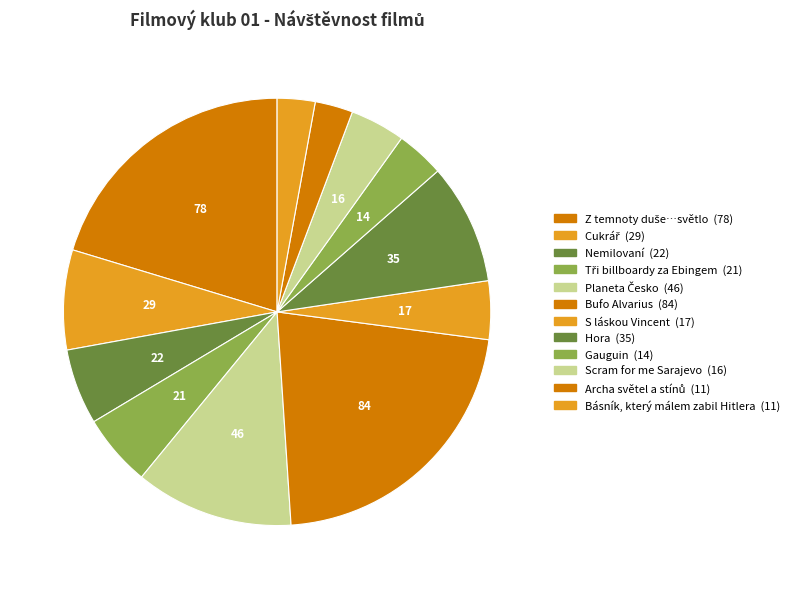

The Cukrář slice represents 8% of the pie. True or false?

True